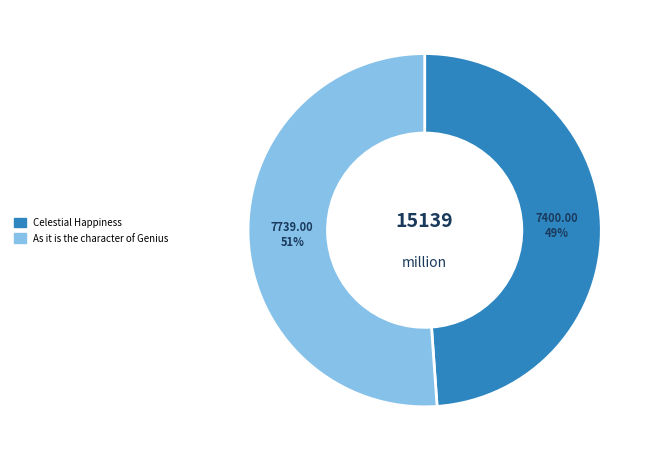

Rank the categories by value from highest to lowest.

As it is the character of Genius, Celestial Happiness